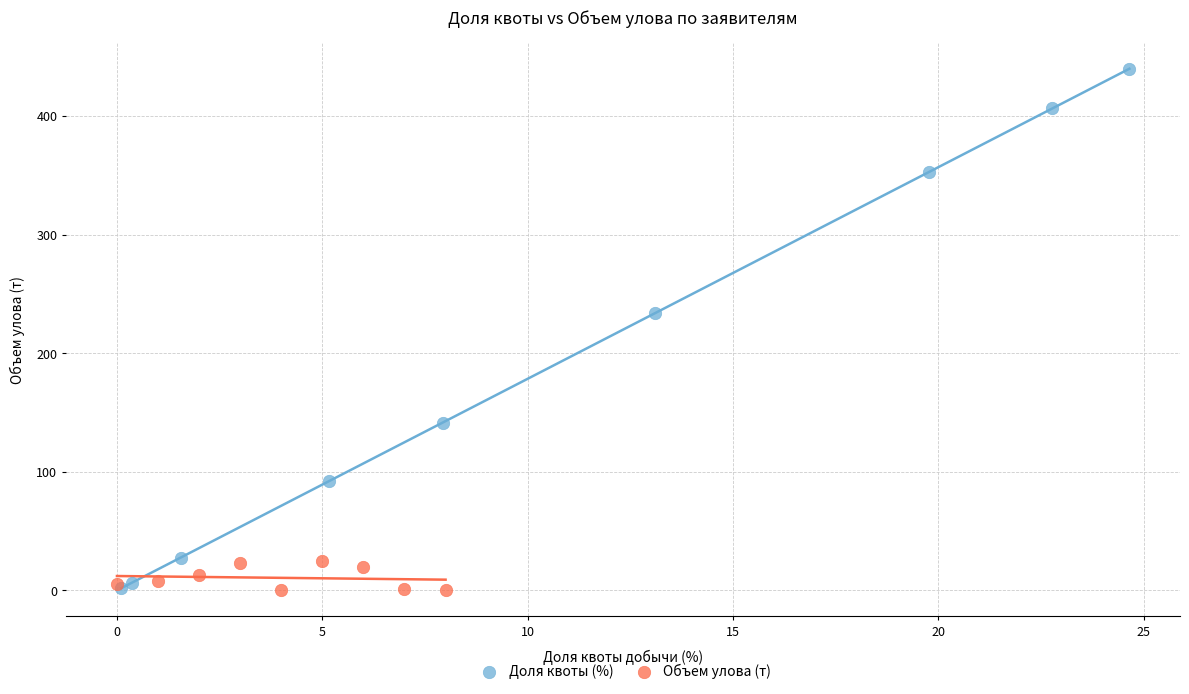

Which series has the widest spread of Y values?

Доля квоты (%)